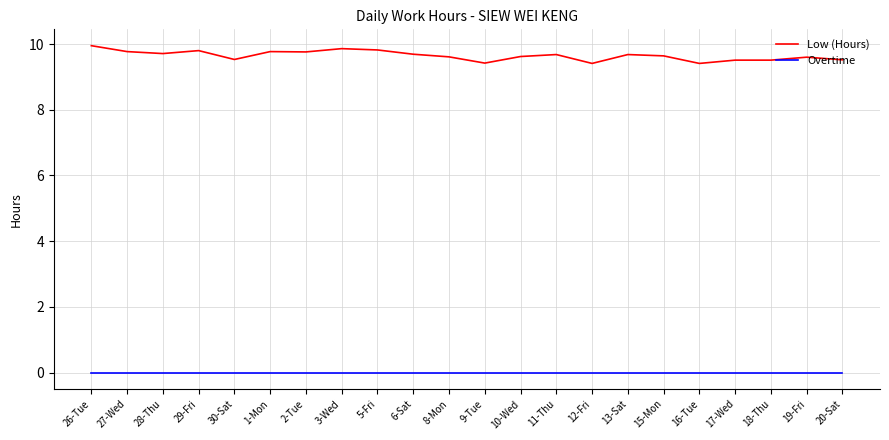

Is it true that Low (Hours) equals 4.7 at 13-Sat?

False